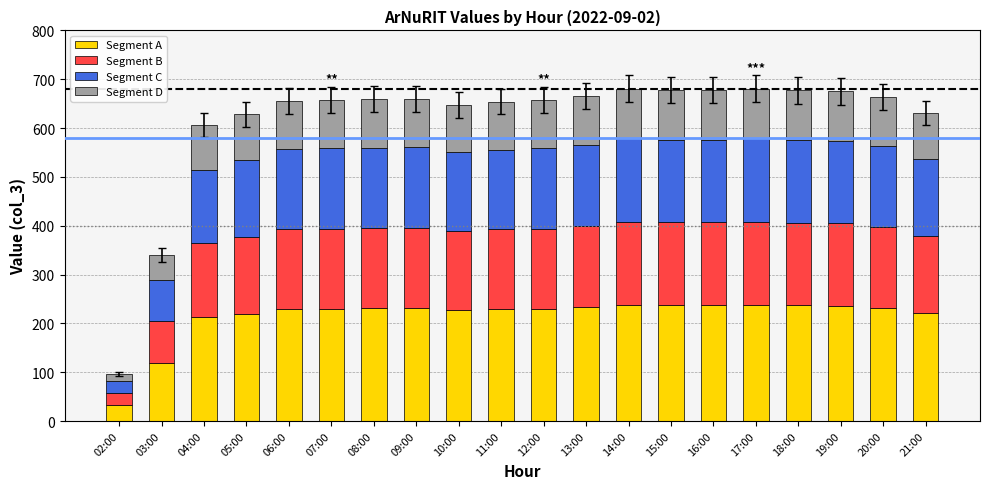

How many bars are there in total?

20